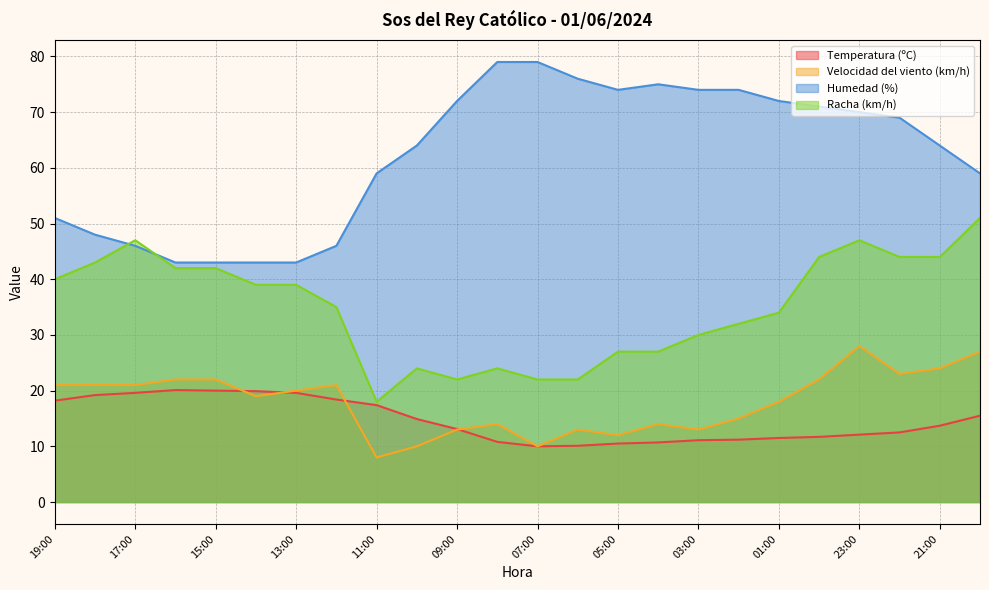

What is the smallest value displayed?

8.0